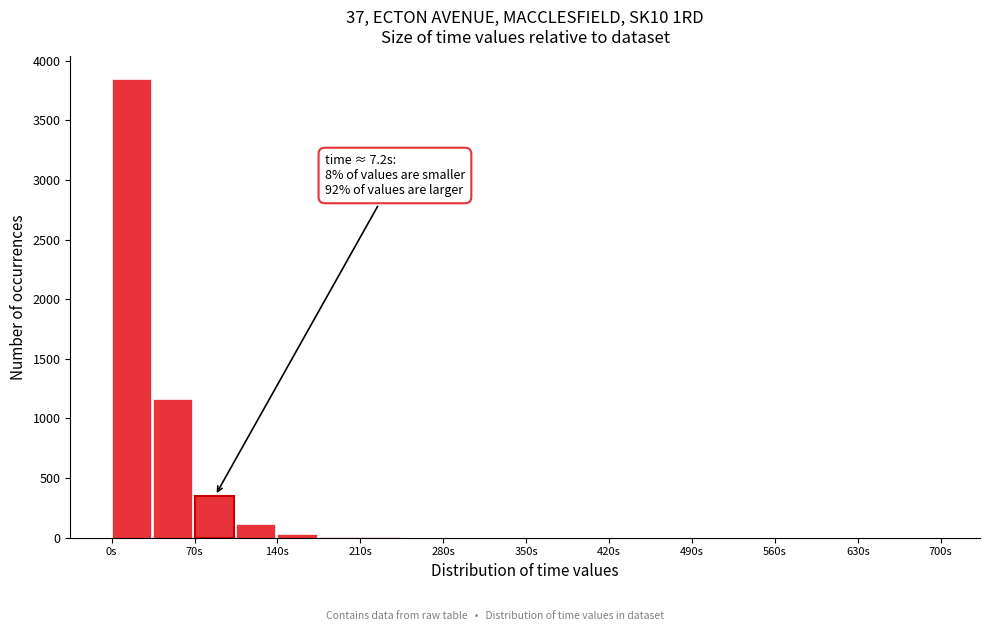

Read against the x-axis, roughly where is the centre of the tallest bar?

20